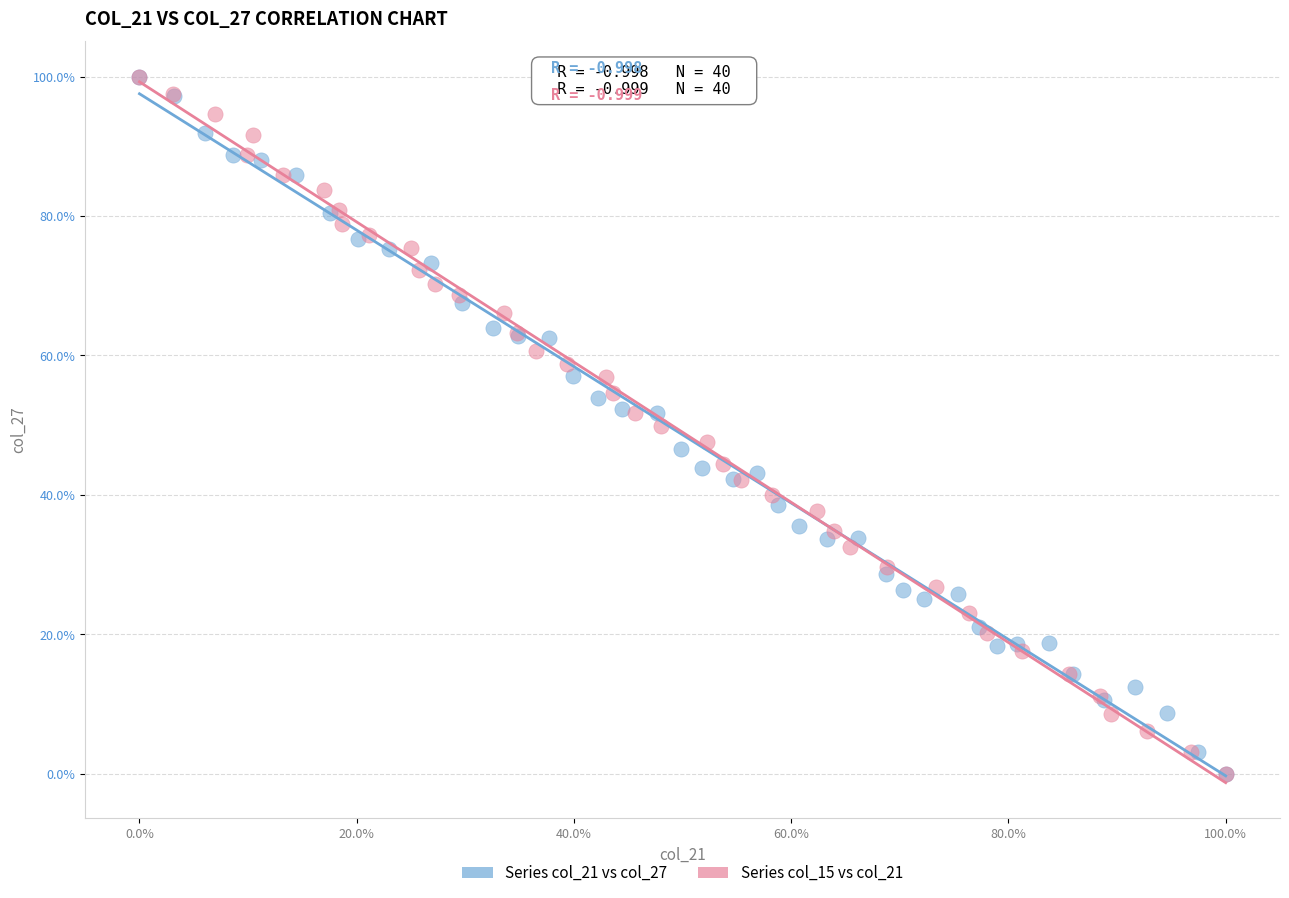

What are all the series names shown in the legend?

Series col_21 vs col_27, Series col_15 vs col_21